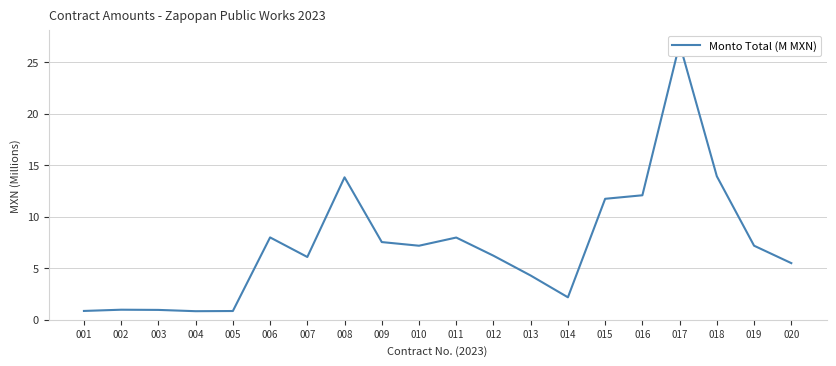

Which label corresponds to the largest value in the chart?

017